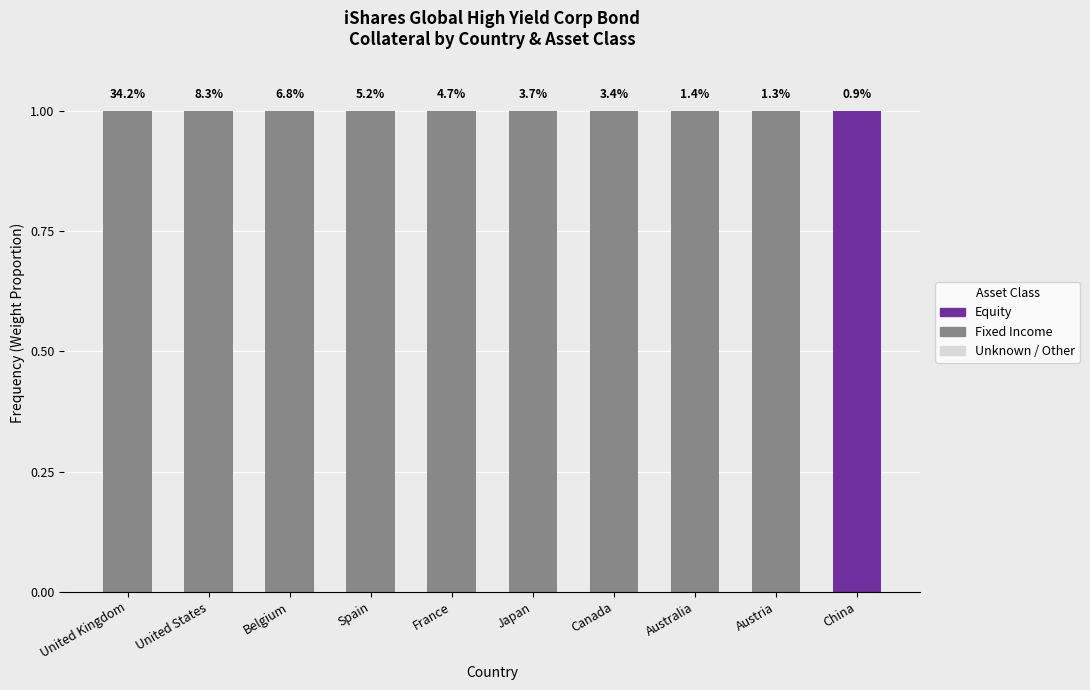

Which series changed the most between United States and Belgium?

Fixed Income